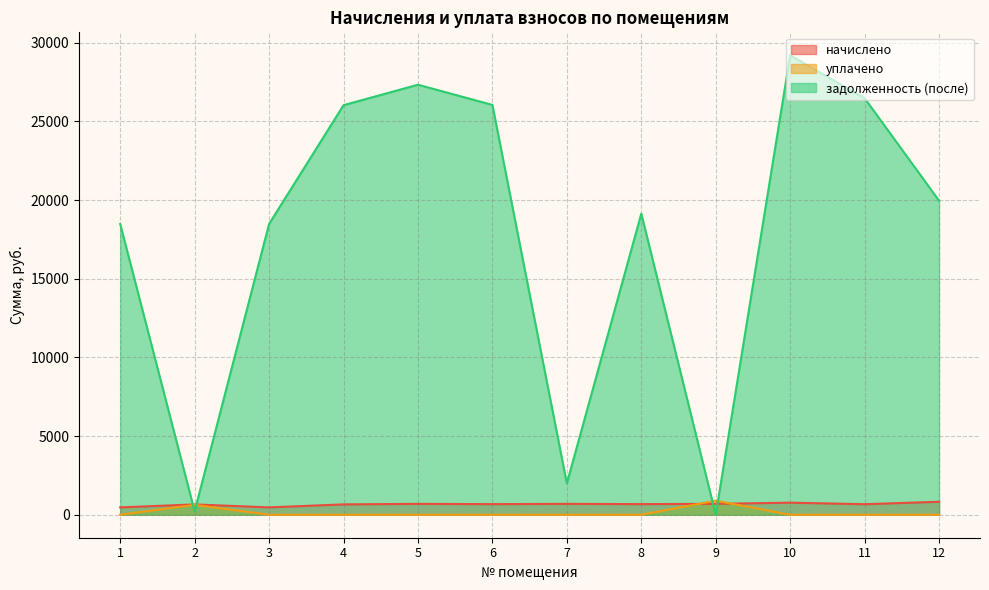

What is the difference between the highest and lowest values at 4?

26024.8